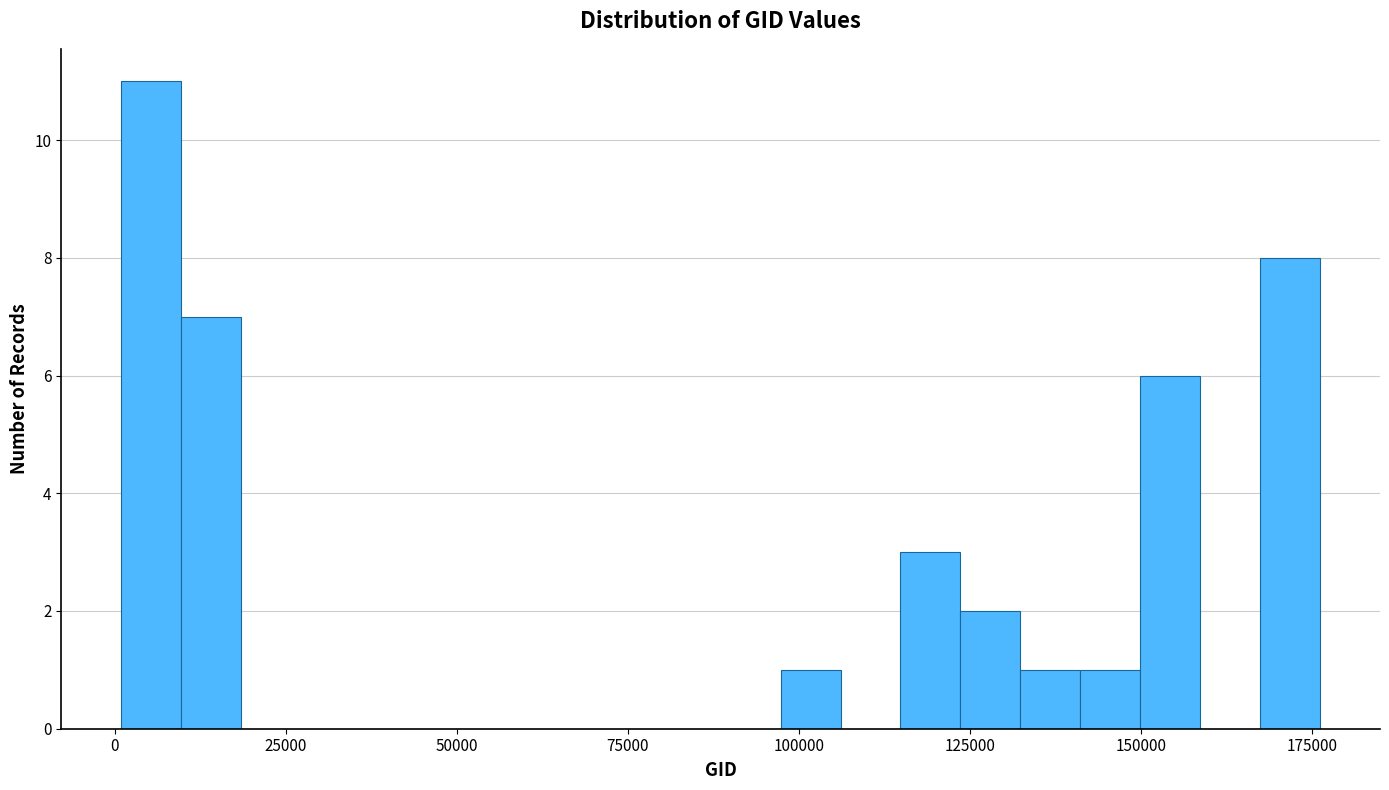

Read against the x-axis, roughly where is the centre of the tallest bar?

5000